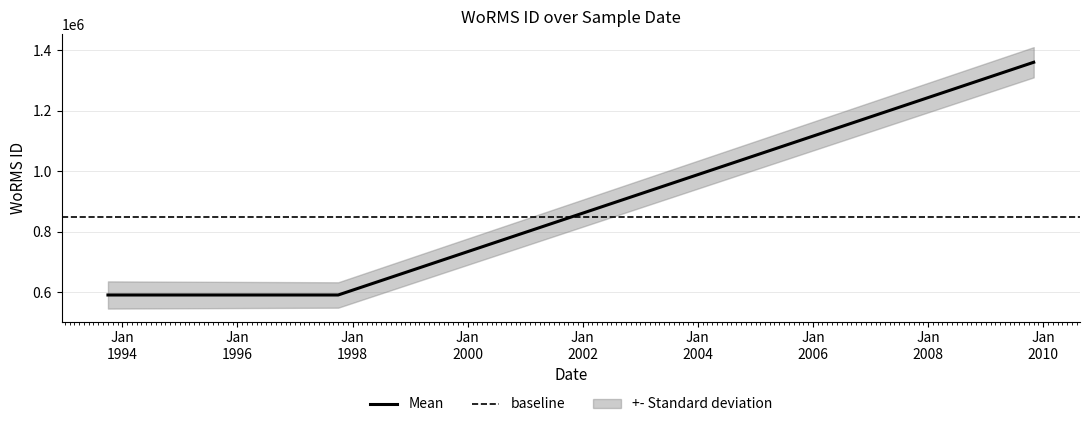

Reading left to right, list all the values displayed in this chart.

01-10-1993=590433	01-10-1997=590432	01-11-2009=1359766